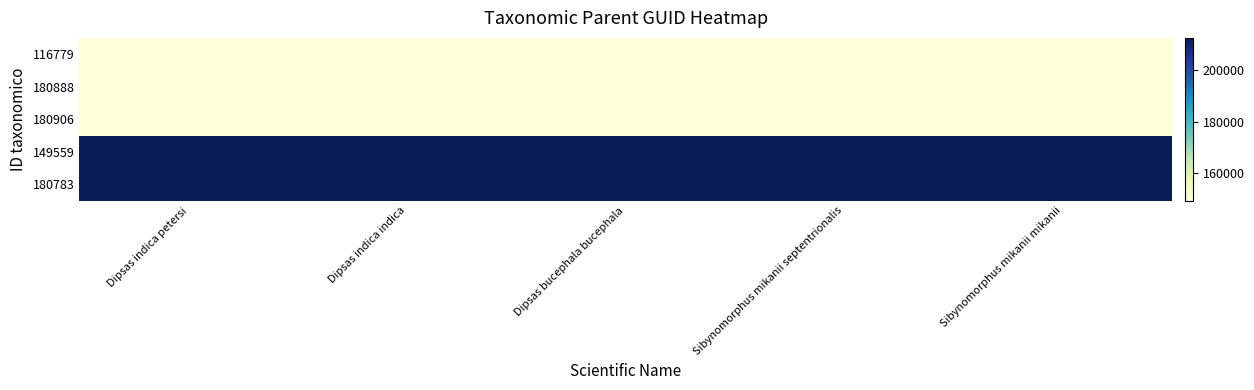

Reading left to right, transcribe all the data shown in this chart.

116779: Dipsas indica petersi=149596	Dipsas indica indica=149596	Dipsas bucephala bucephala=149596	Sibynomorphus mikanii septentrionalis=149596	Sibynomorphus mikanii mikanii=149596
180888: Dipsas indica petersi=149596	Dipsas indica indica=149596	Dipsas bucephala bucephala=149596	Sibynomorphus mikanii septentrionalis=149596	Sibynomorphus mikanii mikanii=149596
180906: Dipsas indica petersi=149442	Dipsas indica indica=149442	Dipsas bucephala bucephala=149442	Sibynomorphus mikanii septentrionalis=149442	Sibynomorphus mikanii mikanii=149442
149559: Dipsas indica petersi=212517	Dipsas indica indica=212517	Dipsas bucephala bucephala=212517	Sibynomorphus mikanii septentrionalis=212517	Sibynomorphus mikanii mikanii=212517
180783: Dipsas indica petersi=212517	Dipsas indica indica=212517	Dipsas bucephala bucephala=212517	Sibynomorphus mikanii septentrionalis=212517	Sibynomorphus mikanii mikanii=212517